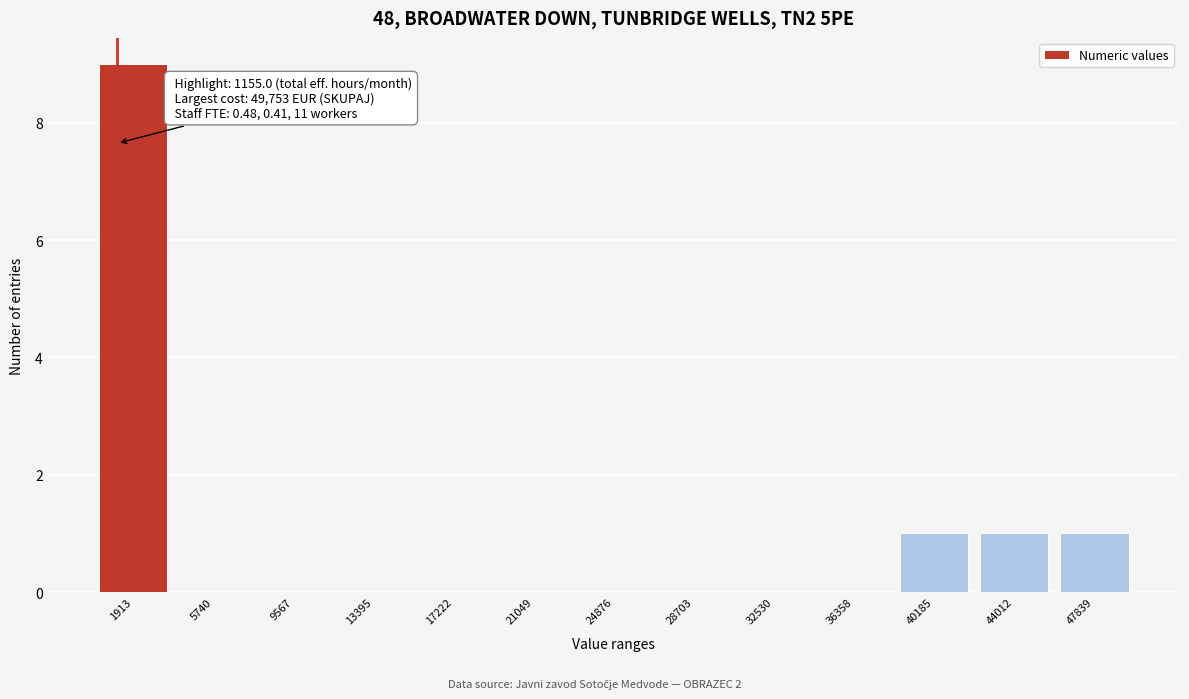

Over which range of the x-axis is the bar tallest?

0 to 4000